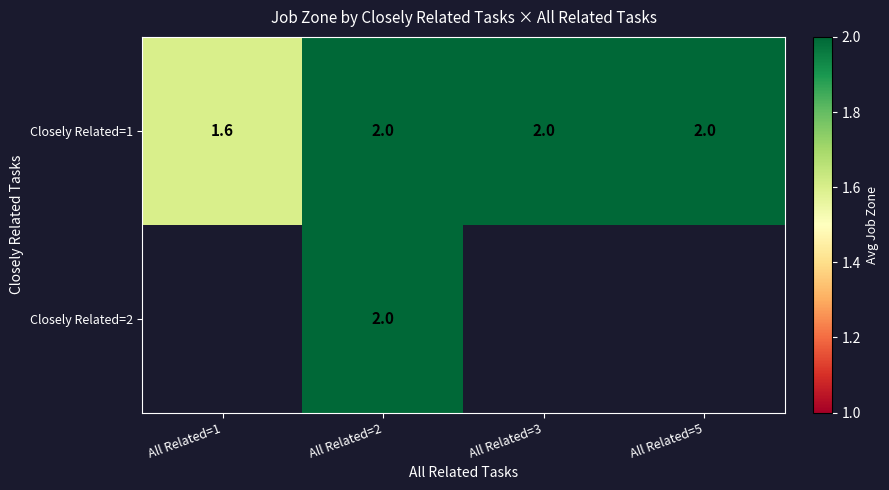

True or false: Closely Related=1 has a value of 1.1 at All Related=1.

False